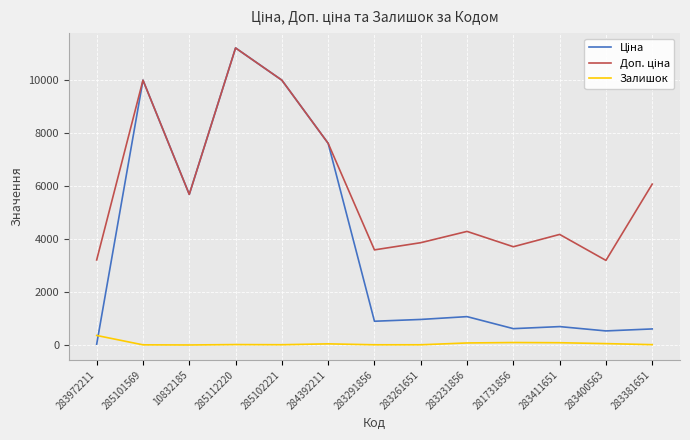

At which category is the sum across all series the highest?

285112220